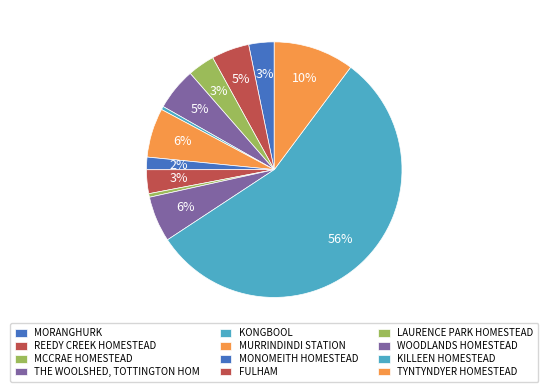

Count the number of slices in the pie.

12